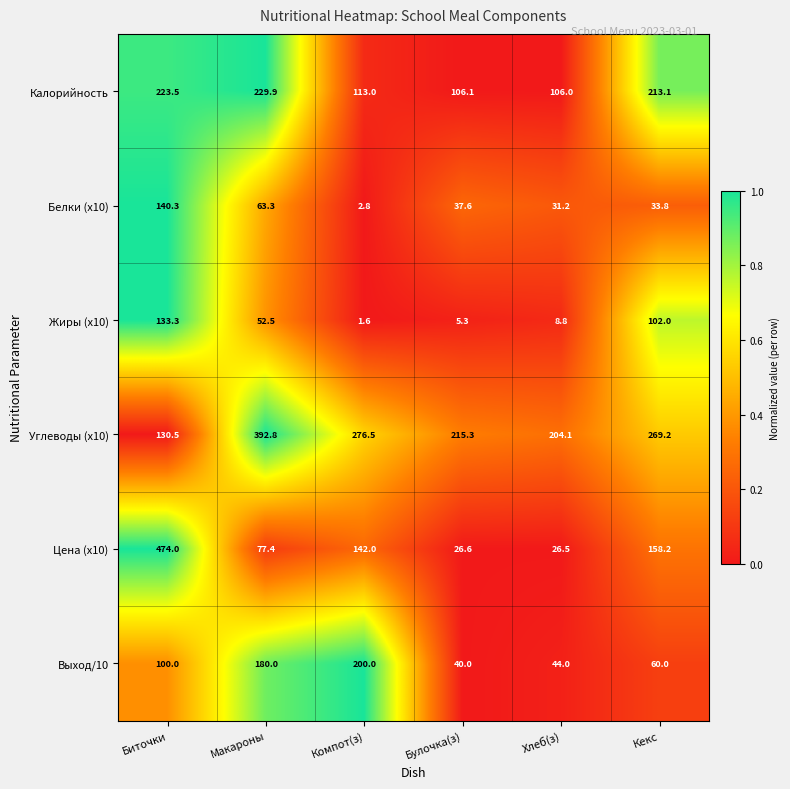

The Выход/10 series shows 24.1 at Хлеб(з). True or false?

False